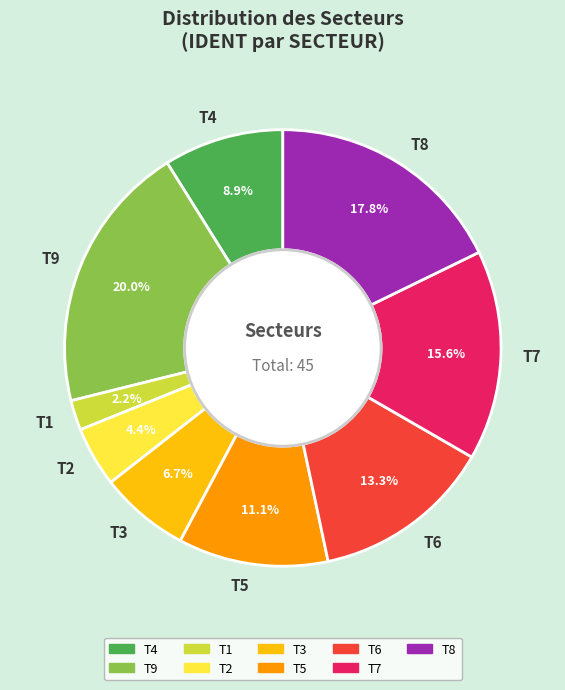

What portion of the pie excludes T2?

95.6%